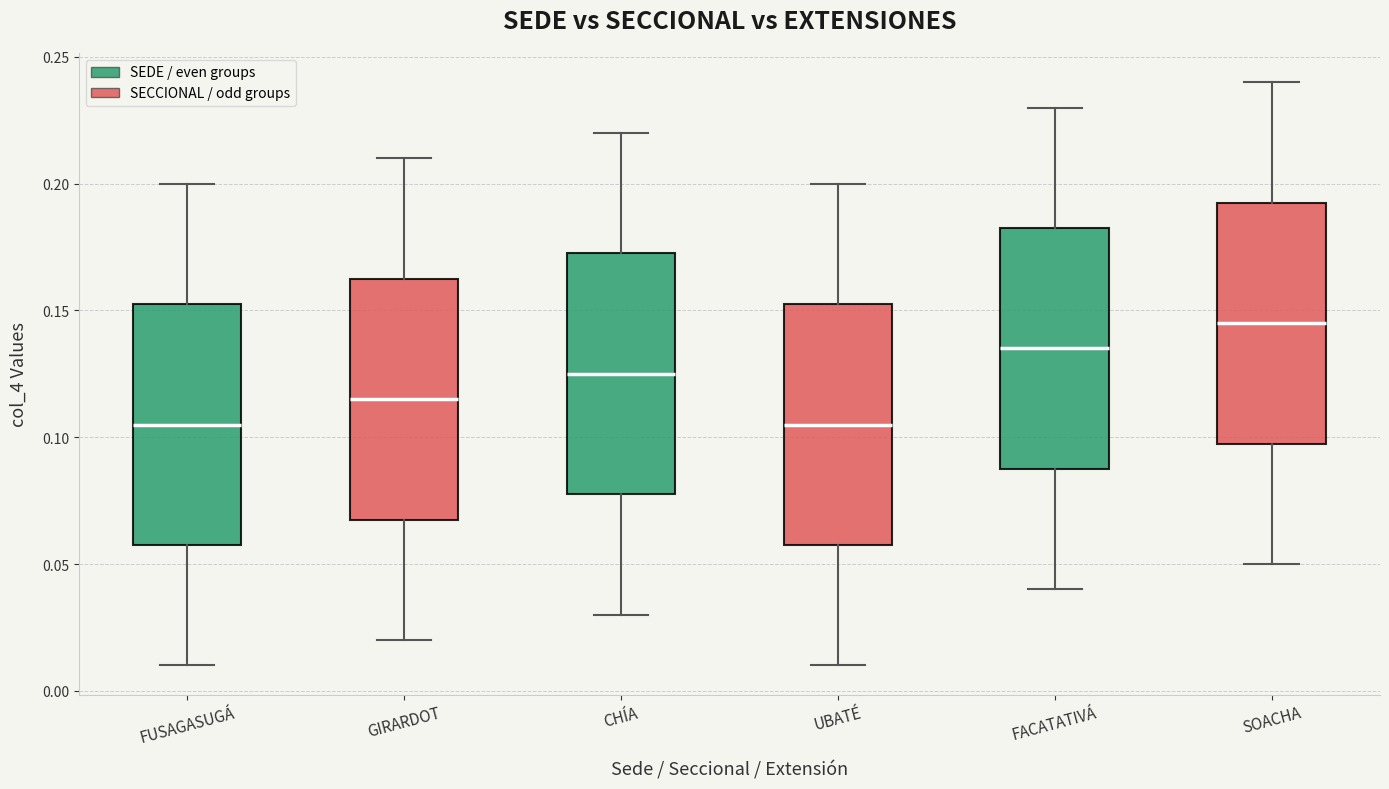

Reading left to right, transcribe this box plot: for each box, give where its median line is, the range the box spans, and where its two whiskers end, as read against the y-axis. The values are not printed on the chart, so give them approximately, as read against the axis.

FUSAGASUGÁ: median 0.105, box 0.060 to 0.155, whiskers 0.010 to 0.200
GIRARDOT: median 0.115, box 0.070 to 0.165, whiskers 0.020 to 0.210
CHÍA: median 0.125, box 0.080 to 0.175, whiskers 0.030 to 0.220
UBATÉ: median 0.105, box 0.060 to 0.155, whiskers 0.010 to 0.200
FACATATIVÁ: median 0.135, box 0.090 to 0.185, whiskers 0.040 to 0.230
SOACHA: median 0.145, box 0.100 to 0.195, whiskers 0.050 to 0.240